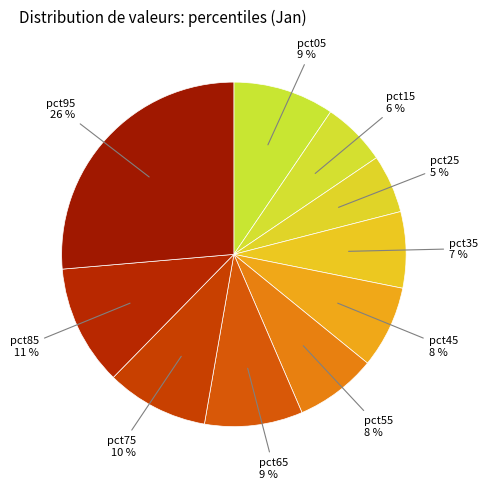

Is the sum of pct25 and pct15 greater than half?

No